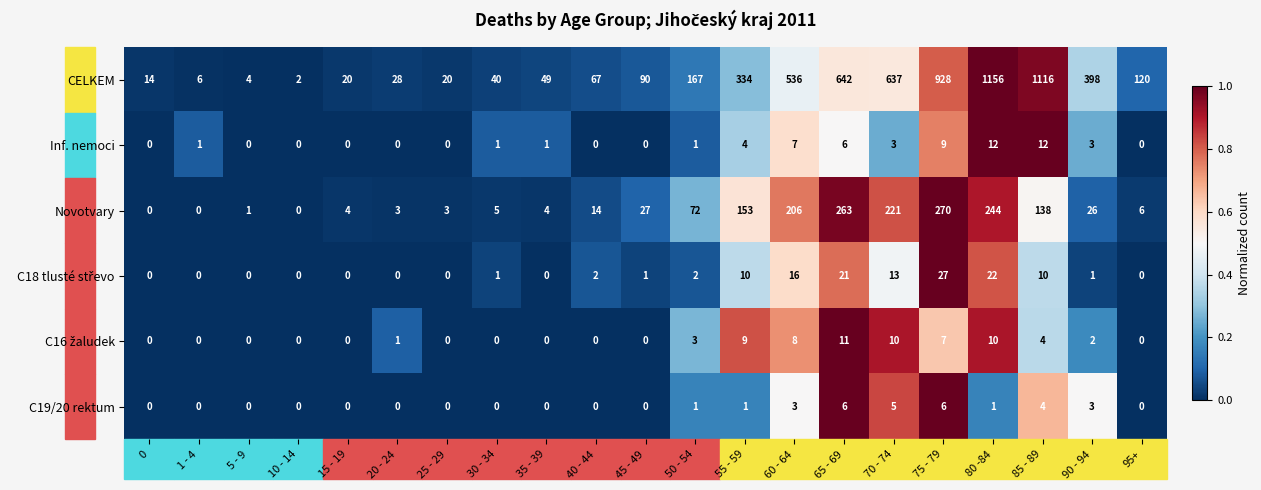

Which series has the largest range (max minus min)?

CELKEM